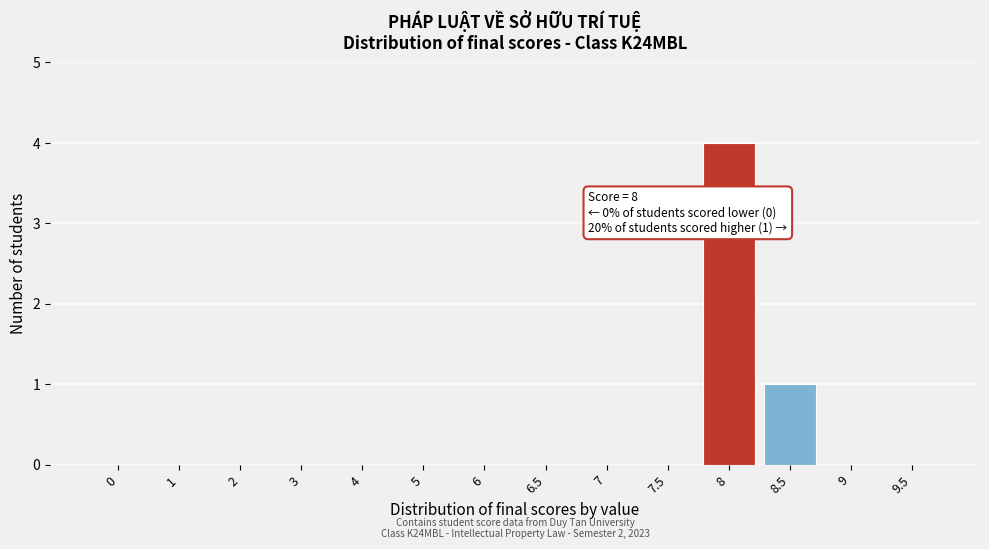

Reading left to right, transcribe all the data shown in this chart.

0=0	1=0	2=0	3=0	4=0	5=0	6=0	6.5=0	7=0	7.5=0	8=4	8.5=1	9=0	9.5=0